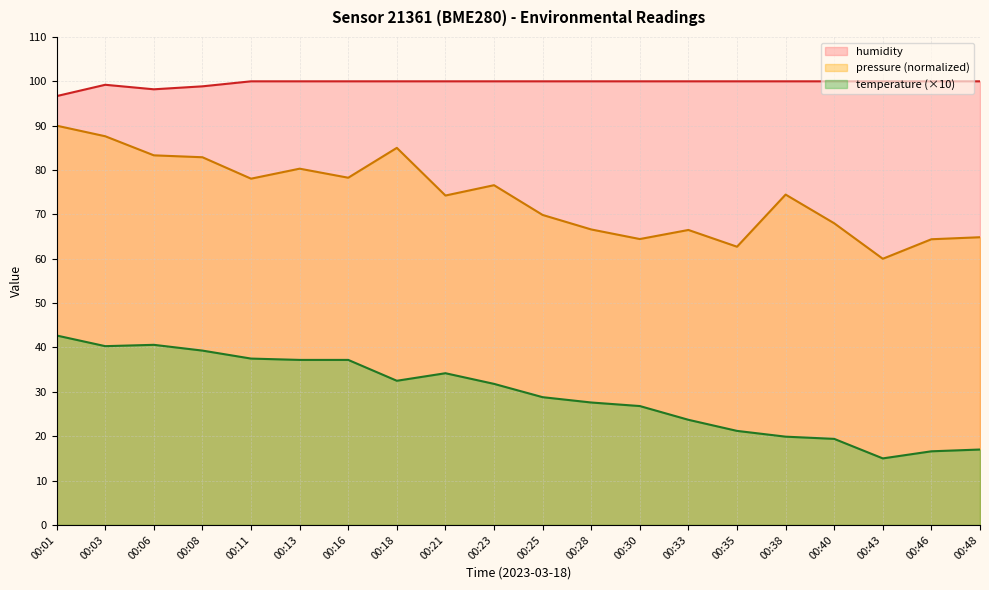

What is the total value across all series at 00:33?

190.2